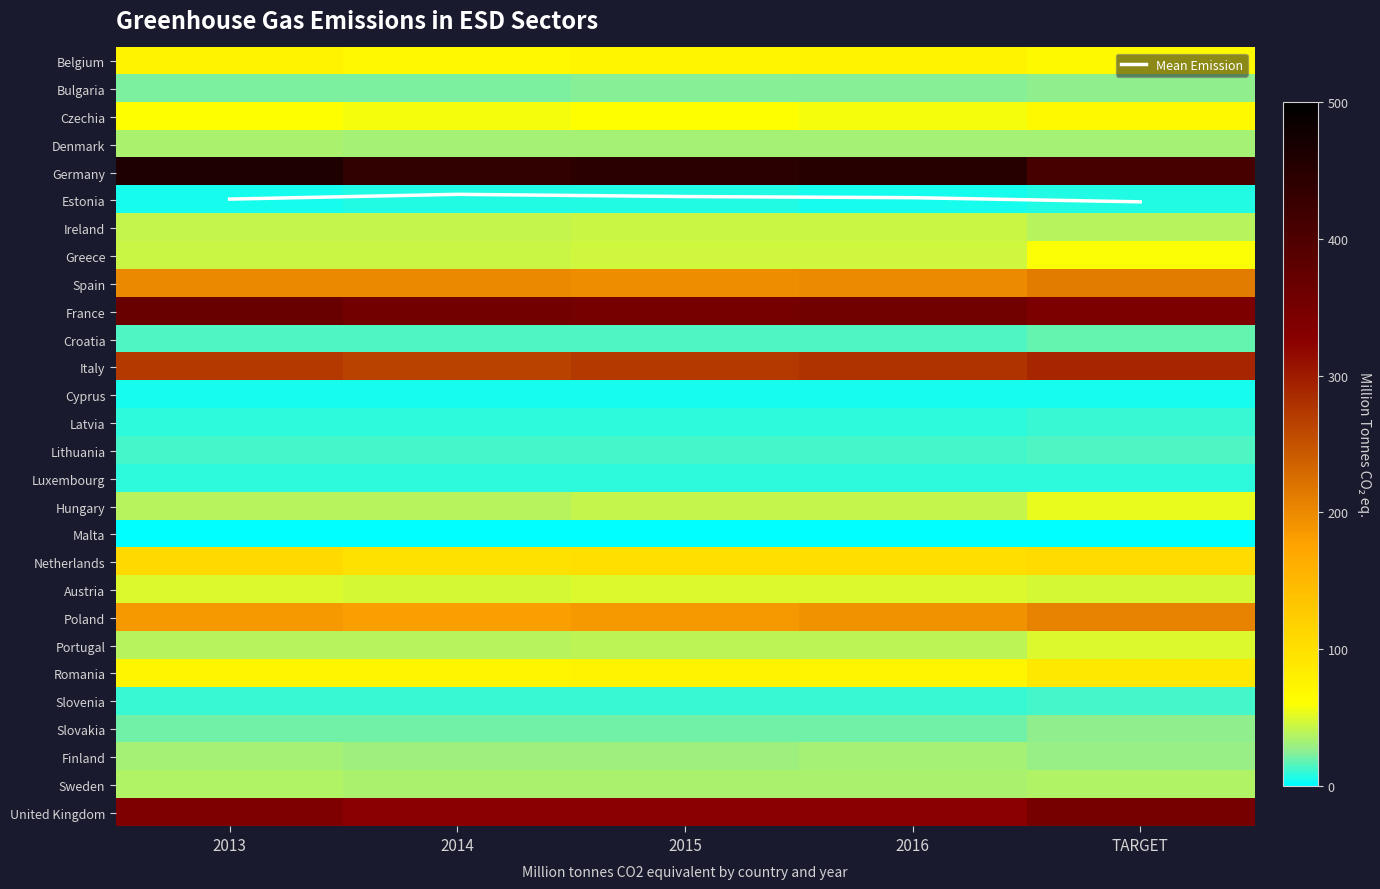

Which series has the largest total across all categories?

Germany